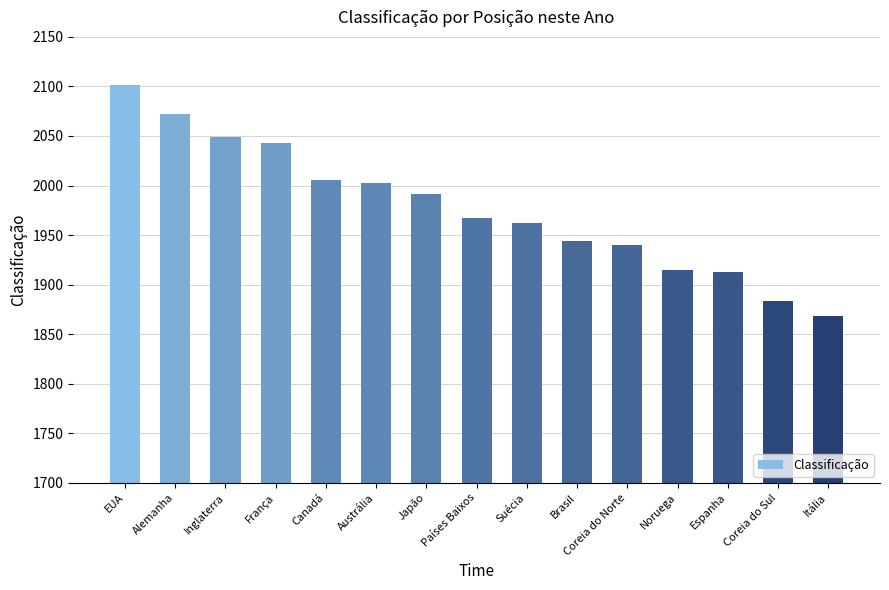

What position from the right is Países Baixos?

8